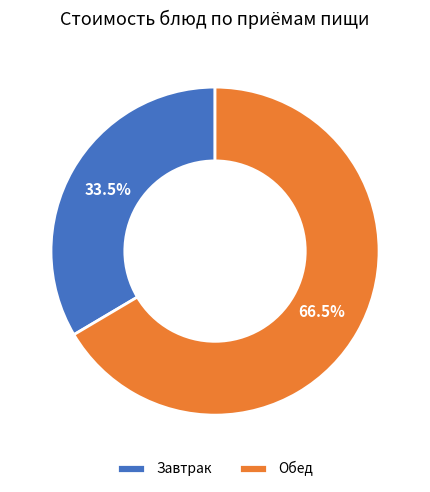

How many slices are in this pie chart?

2